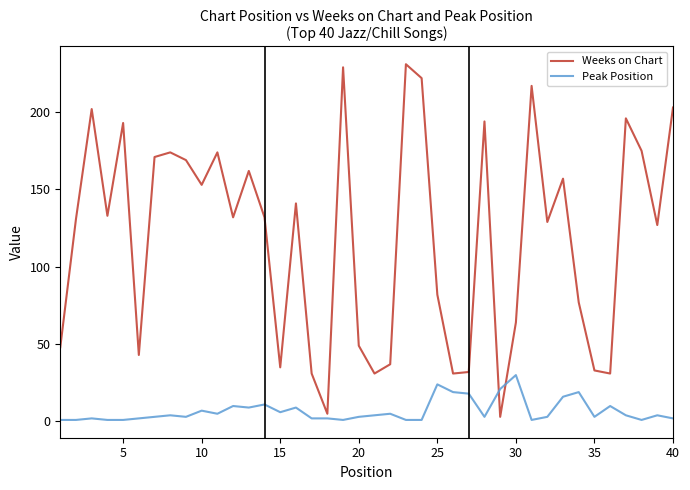

What are all the series names shown in the legend?

Weeks on Chart, Peak Position